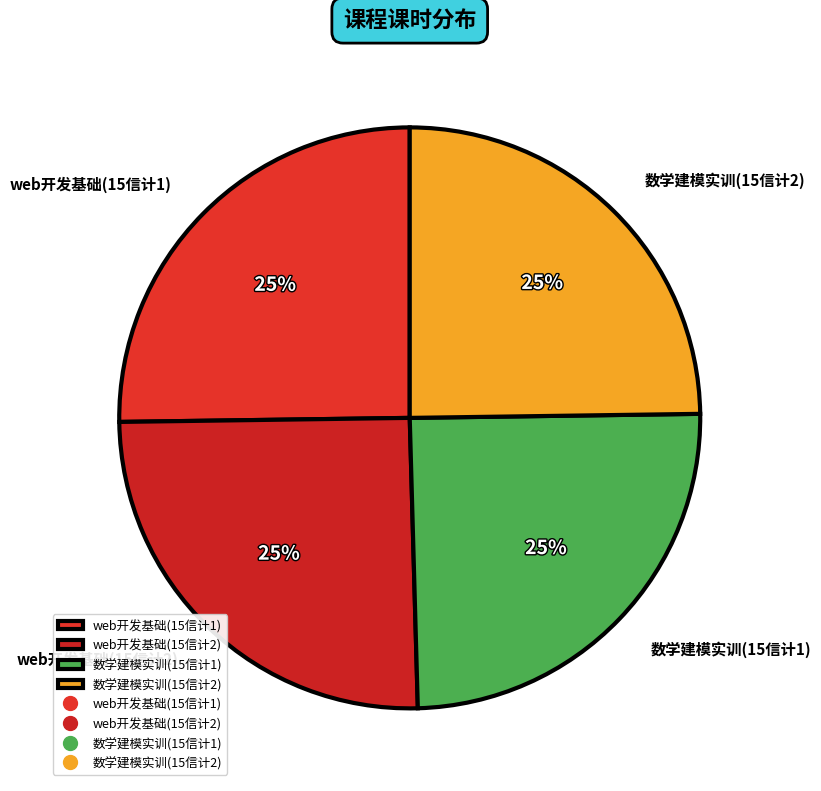

To the nearest percent, what percentage of the pie is 数学建模实训(15信计2)?

25%